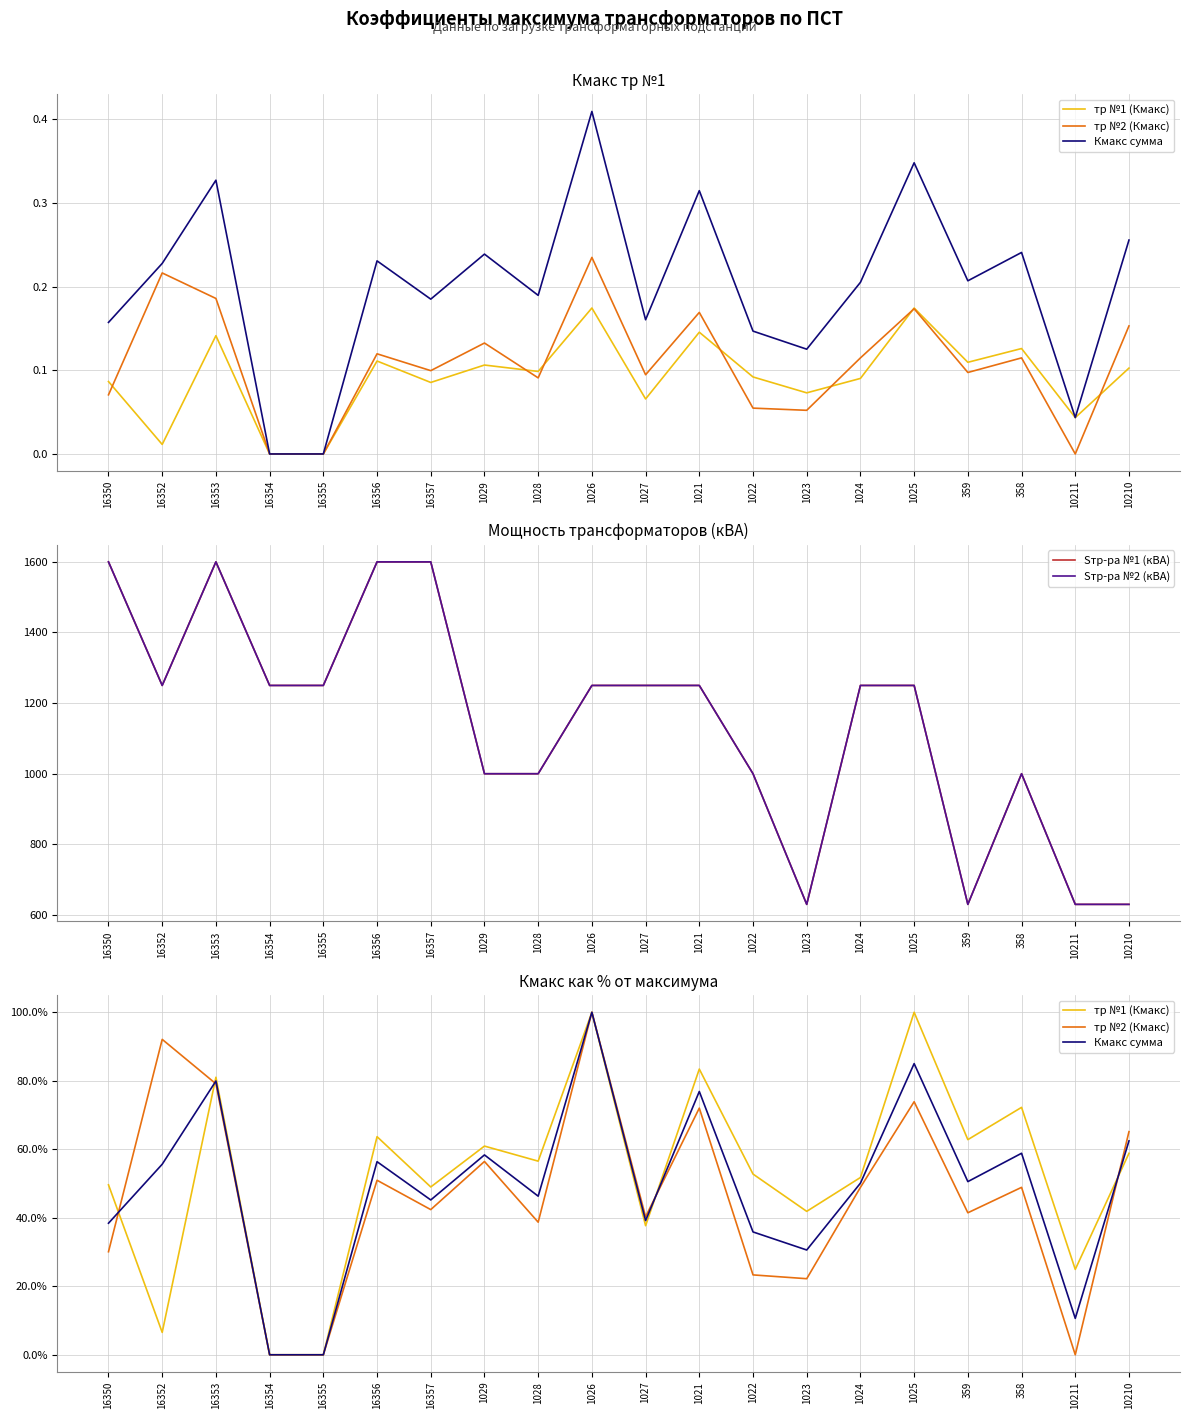

Where is тр №2 (Кмакс) nearest to the value 0?

16354